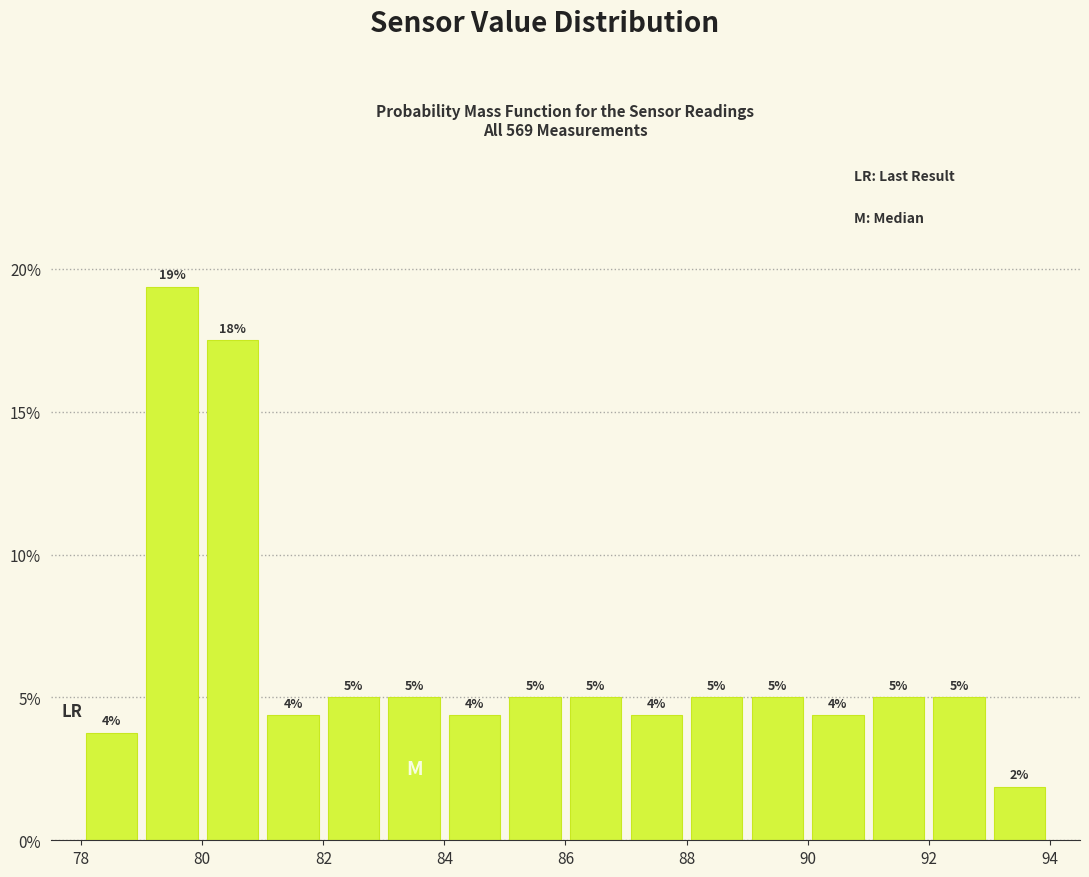

Which range on the x-axis has the tallest bar?

79 to 80